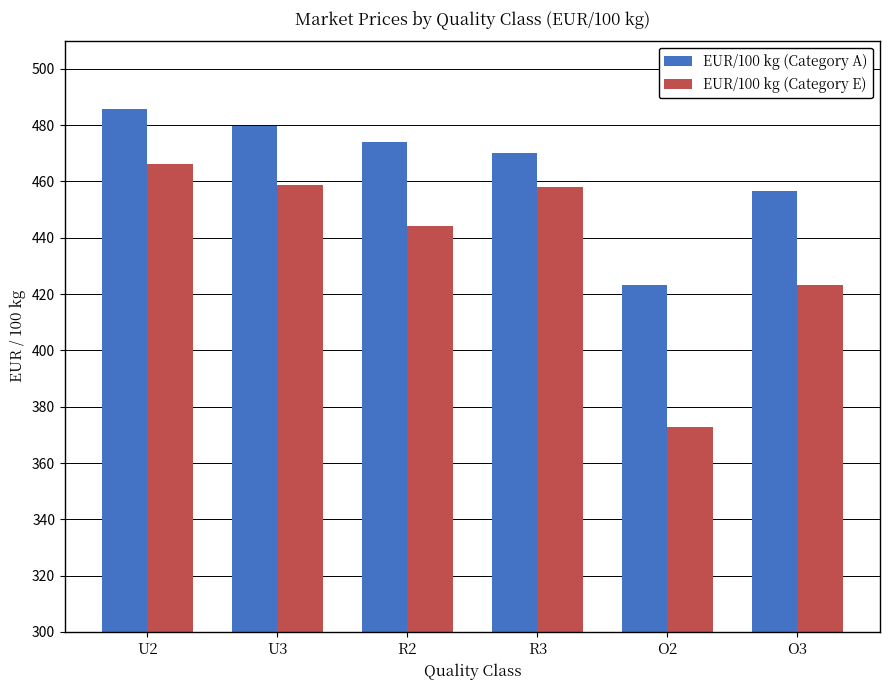

Where is EUR/100 kg (Category E) nearest to the value 419?

O3